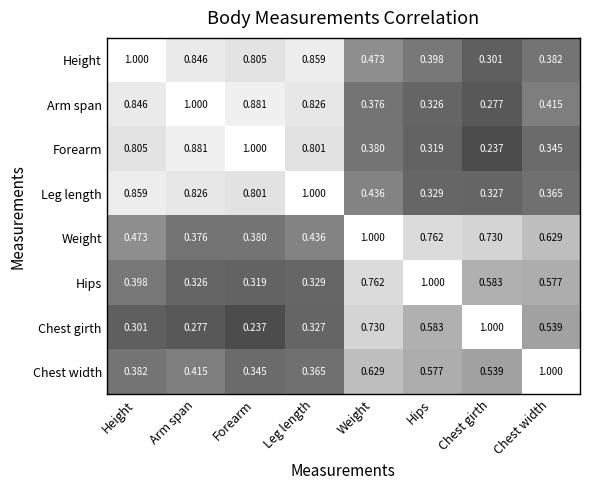

What is the total value across all series at Leg length?

4.9